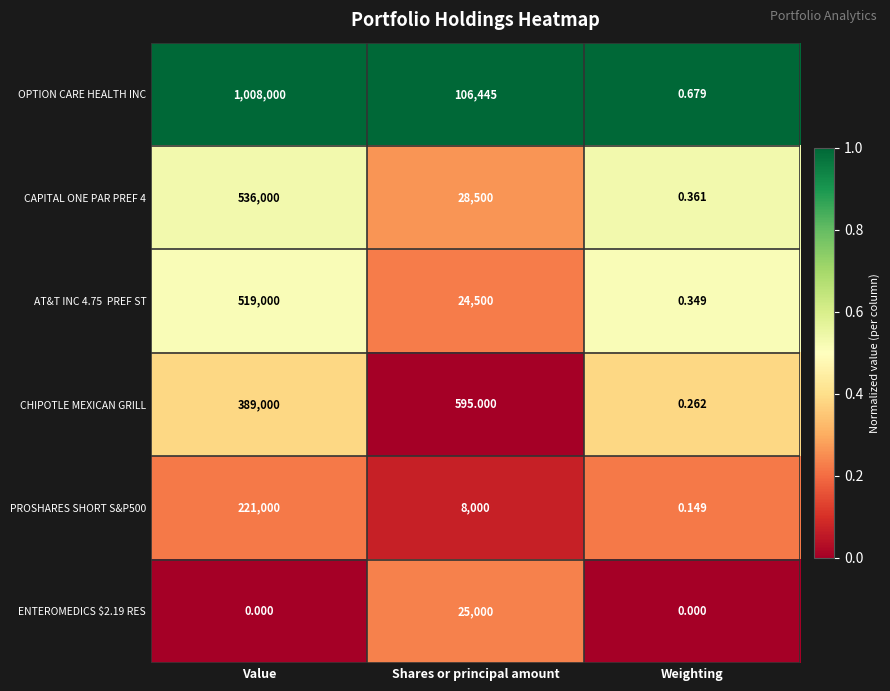

Where is OPTION CARE HEALTH INC nearest to the value 504000?

Shares or principal amount